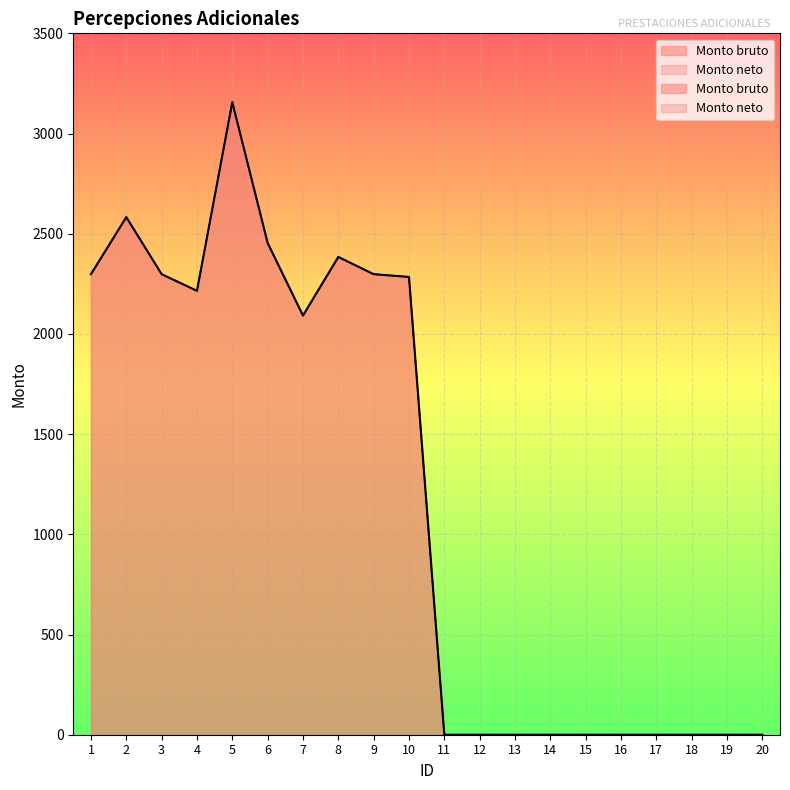

What is the difference between the maximum and minimum values in the Monto neto series?

3156.2